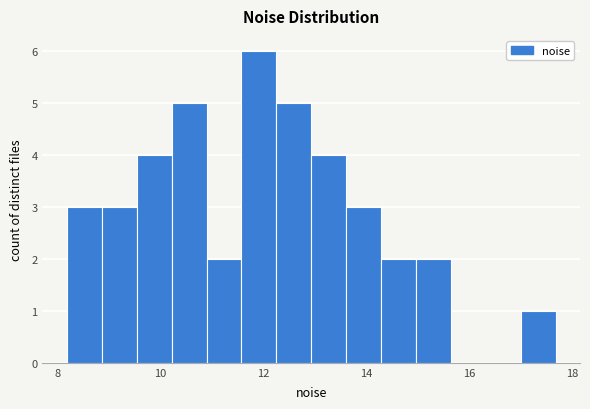

Around what value on the x-axis is the tallest bar? Give the approximate position of its centre, as read against the axis.

12.0